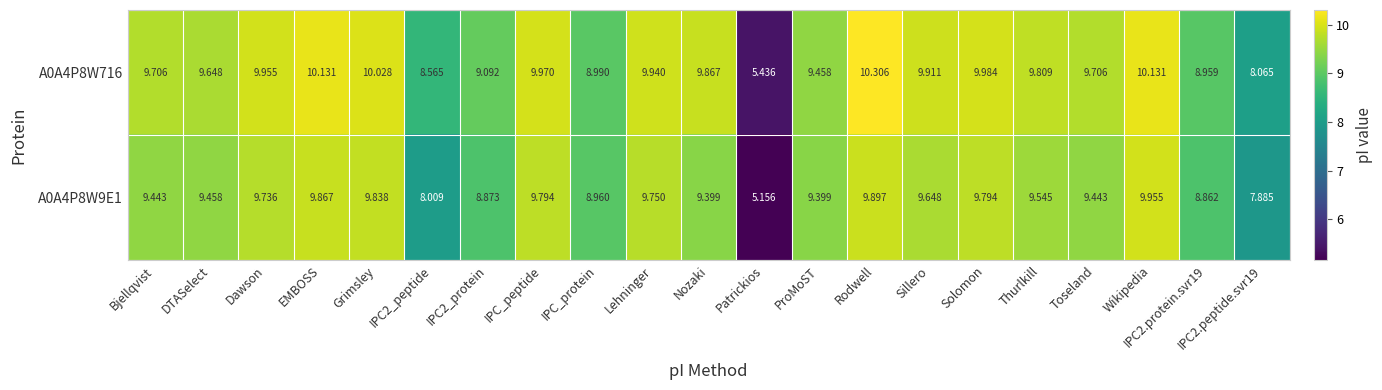

How many data points does each series have?

21